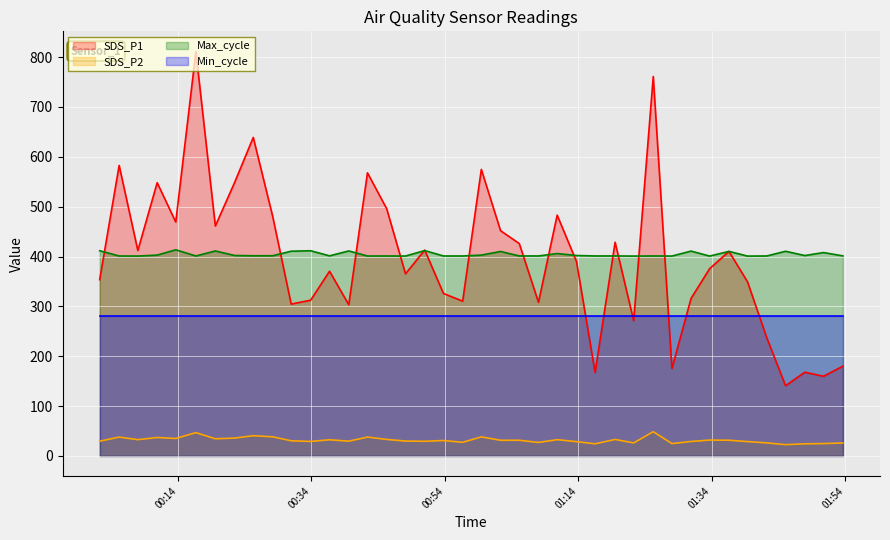

Which series has the widest spread of values?

SDS_P1